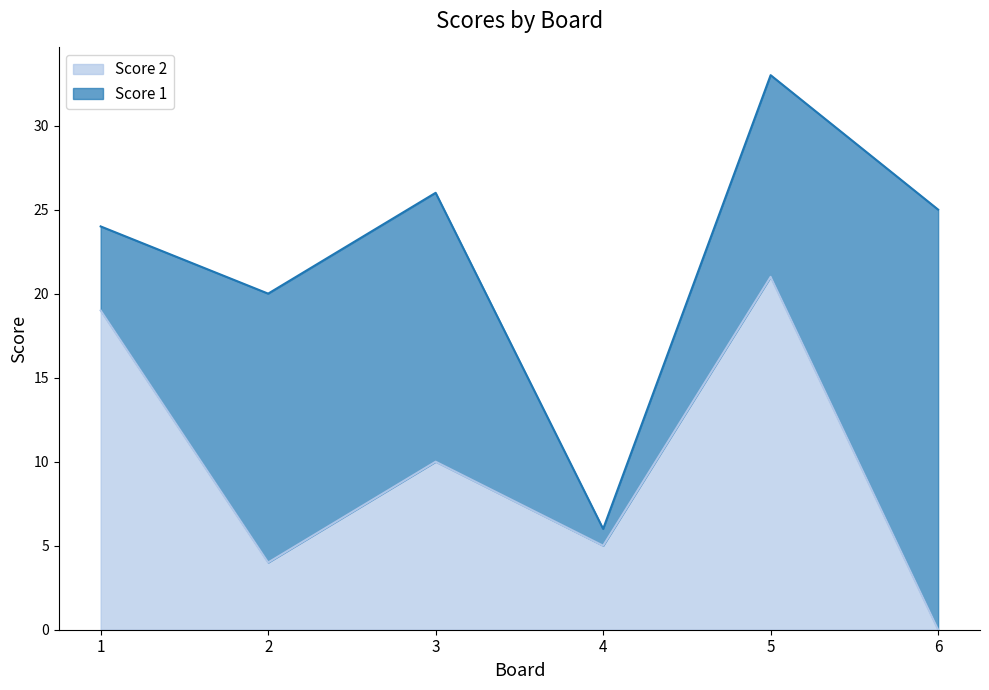

How many points are higher than both their immediate neighbors (excluding endpoints)?

2